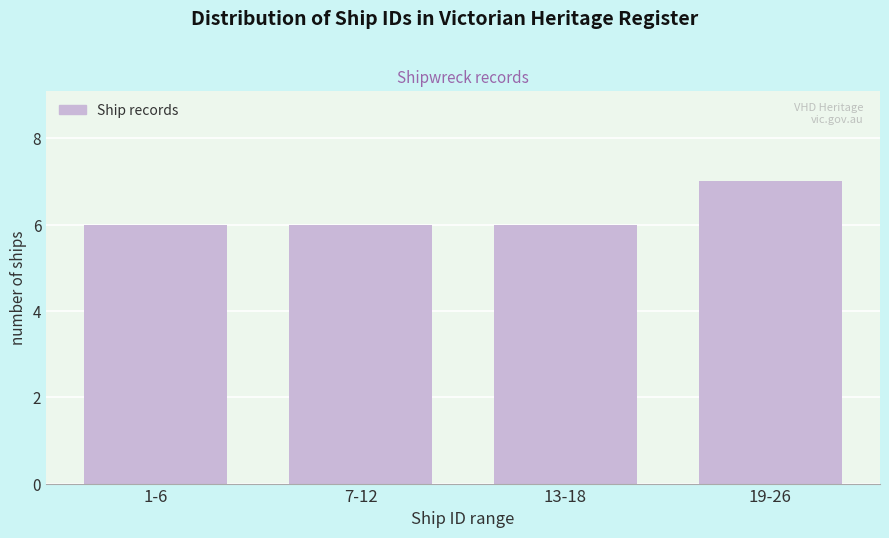

Reading left to right, list all the values displayed in this chart.

6	6	6	7